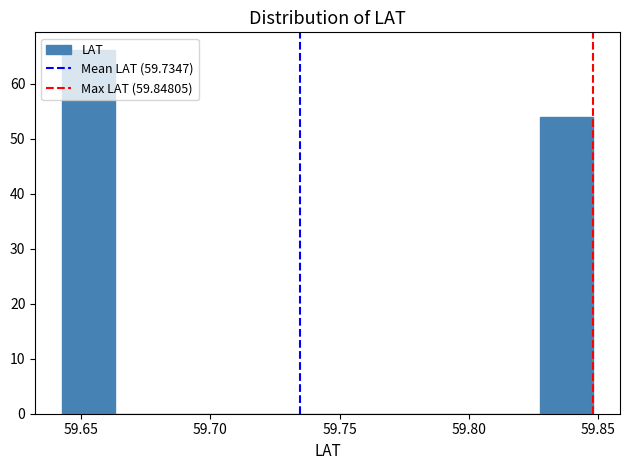

Which range on the x-axis has the tallest bar?

59.645 to 59.665